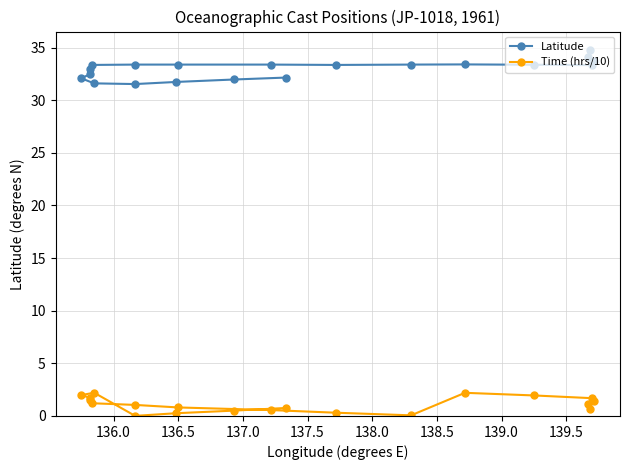

What is the minimum value for Latitude?

31.5